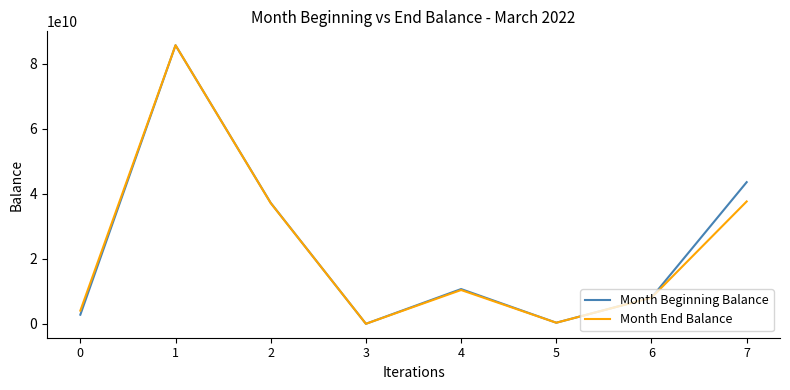

Is this an area chart (filled region under the line)?

No